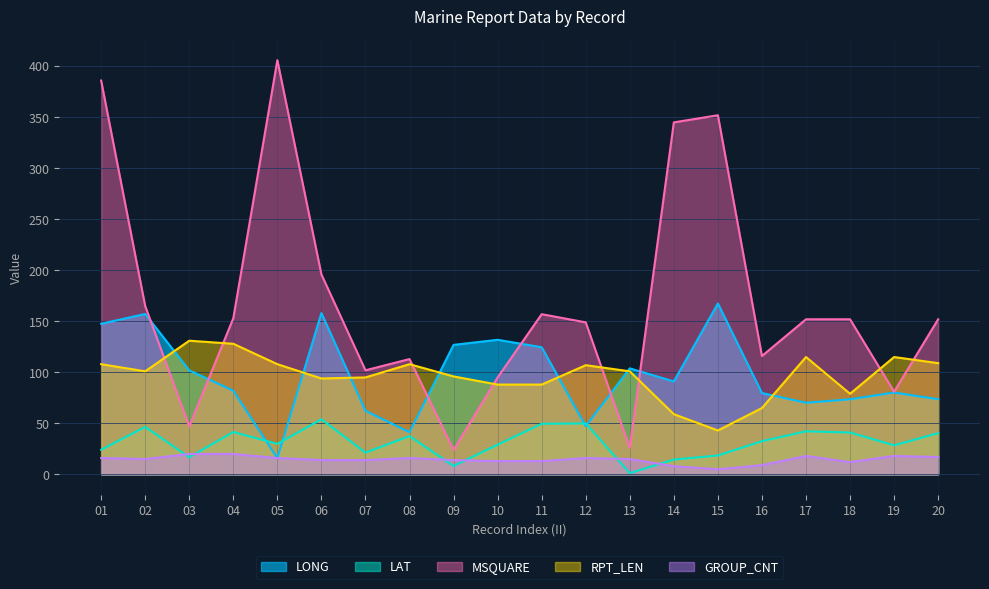

Rank the categories by RPT_LEN value from highest to lowest.

03, 04, 17, 19, 20, 01, 05, 08, 12, 02, 13, 09, 07, 06, 10, 11, 18, 16, 14, 15